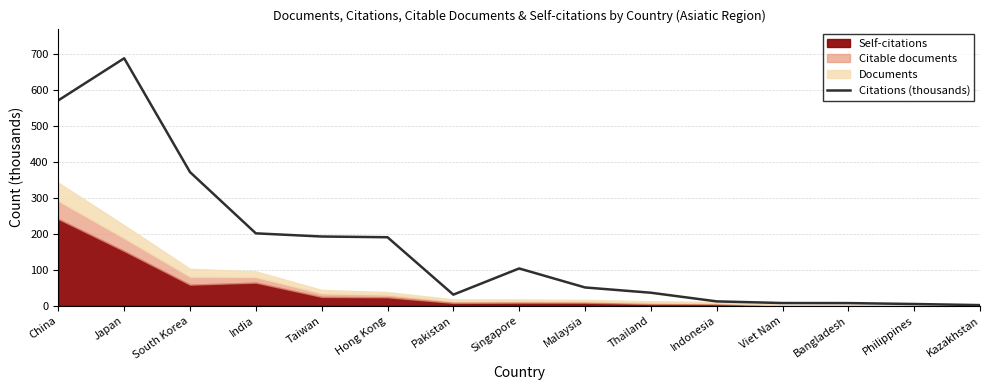

True or false: the data has more than 2 interior local peaks.

False